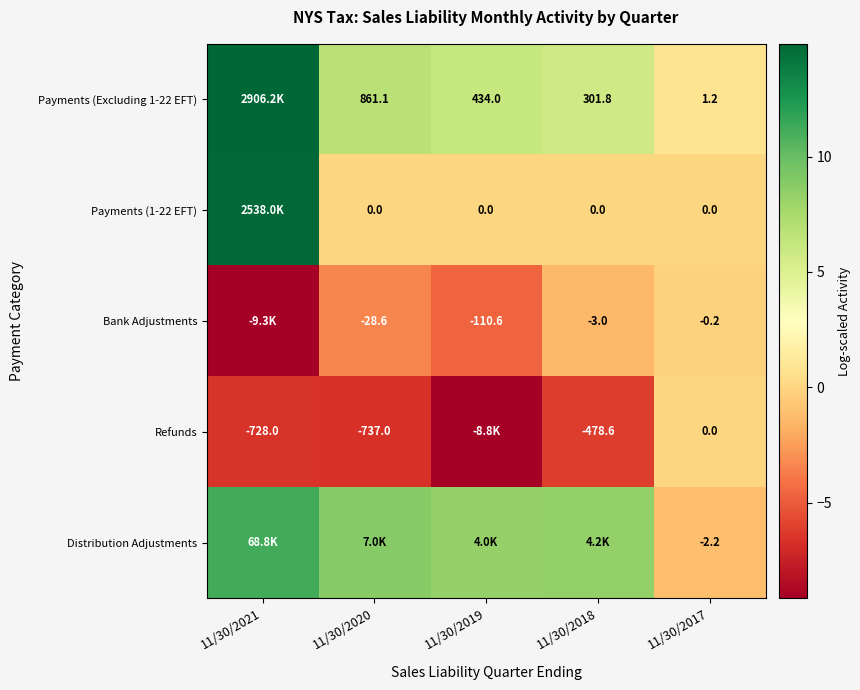

Count the number of categories in the chart.

5